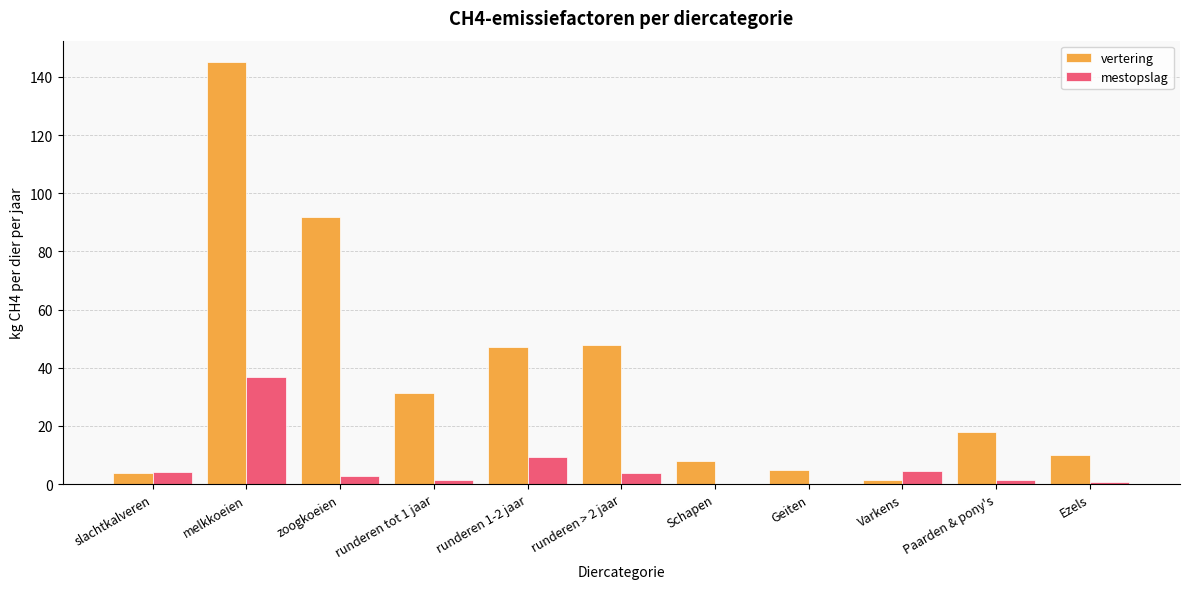

Between melkkoeien and Varkens, which series saw the biggest shift?

vertering